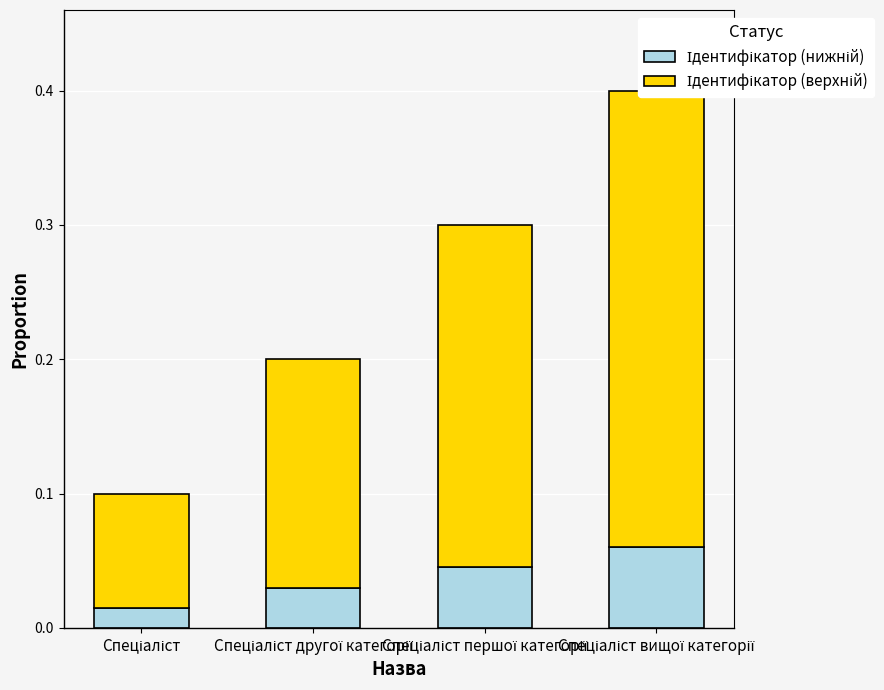

Between Спеціаліст and Спеціаліст першої категорії, which series saw the biggest shift?

Ідентифікатор (верхній)